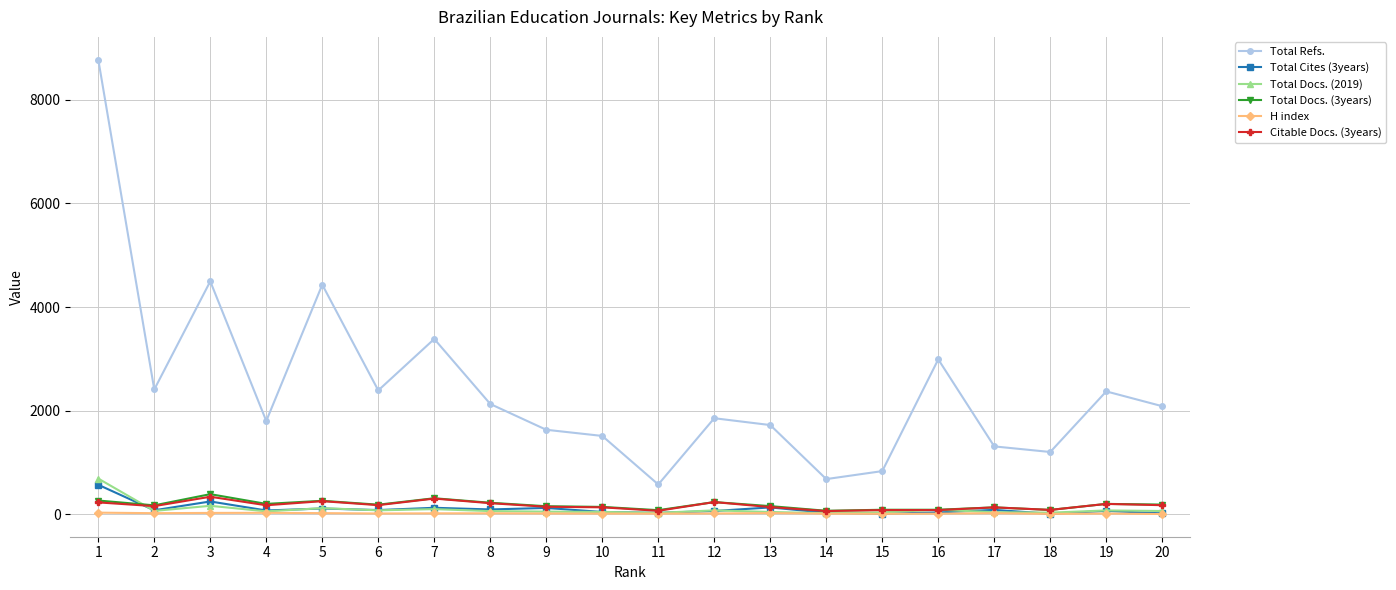

What is the greatest value displayed?

8777